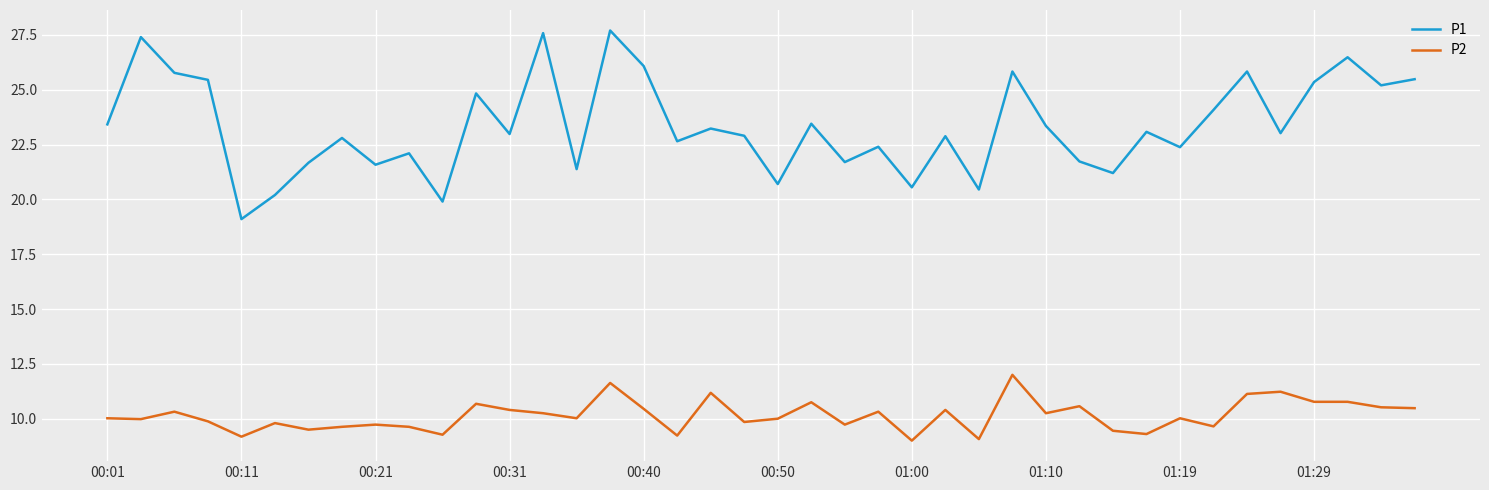

List the series in order of their overall mean, highest first.

P1, P2